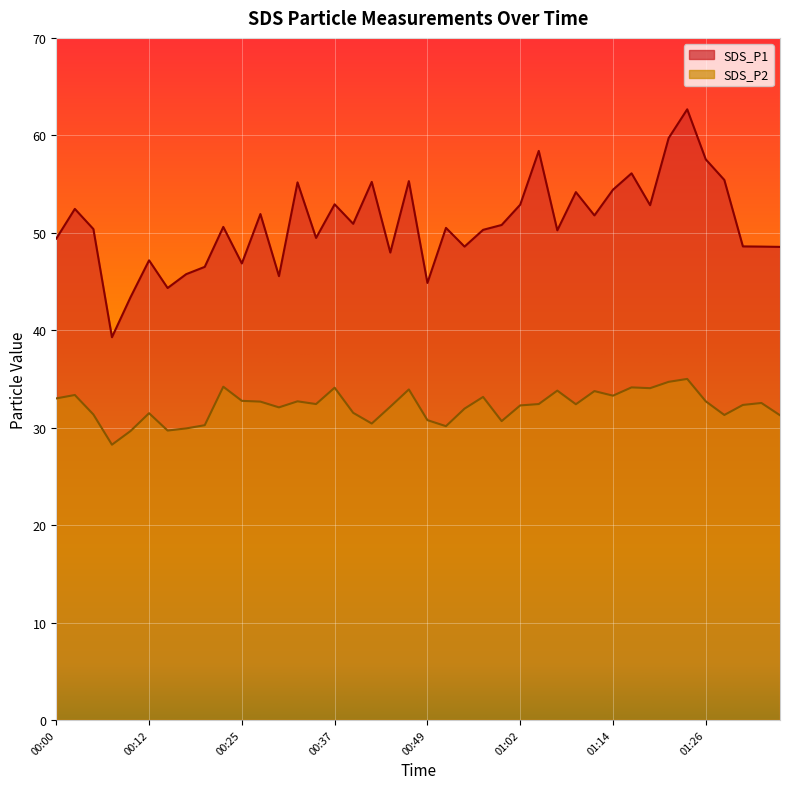

The SDS_P1 series shows 43.4 at 00:10. True or false?

True